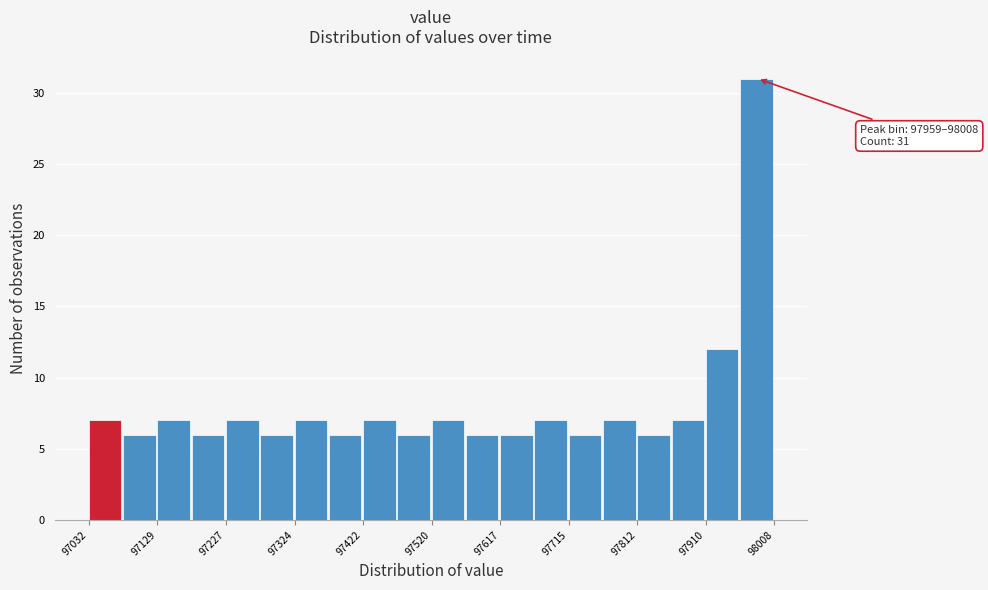

Over which range of the x-axis is the bar tallest?

97960 to 98010